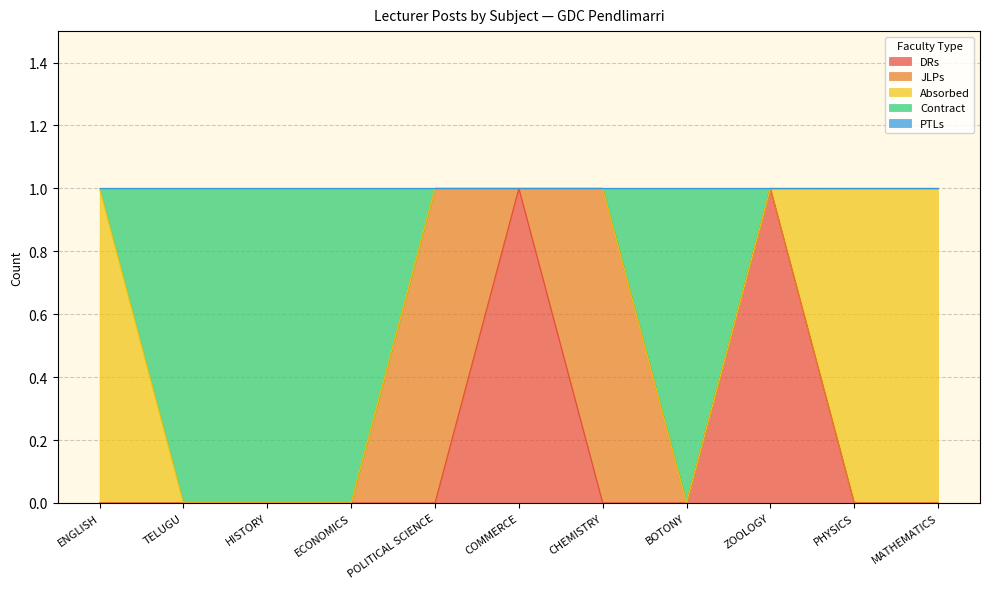

Which series has the largest range (max minus min)?

DRs